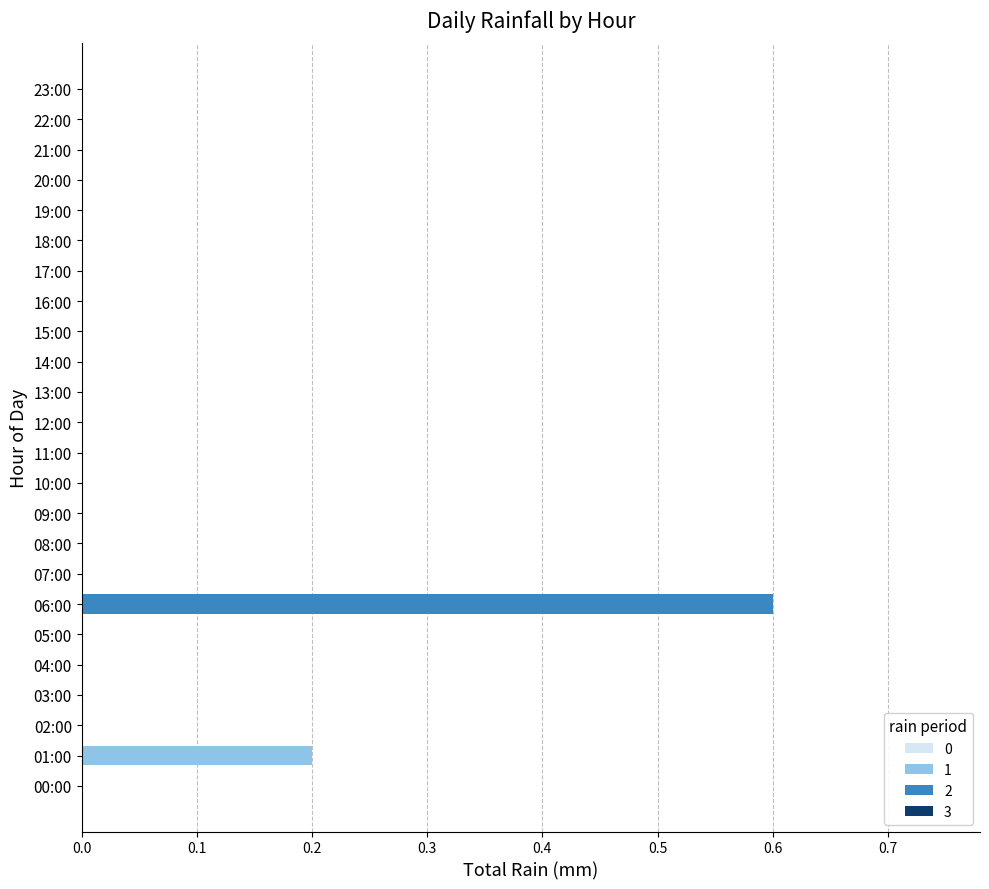

The value of 1 at 00:00 is 0.0. True or false?

True